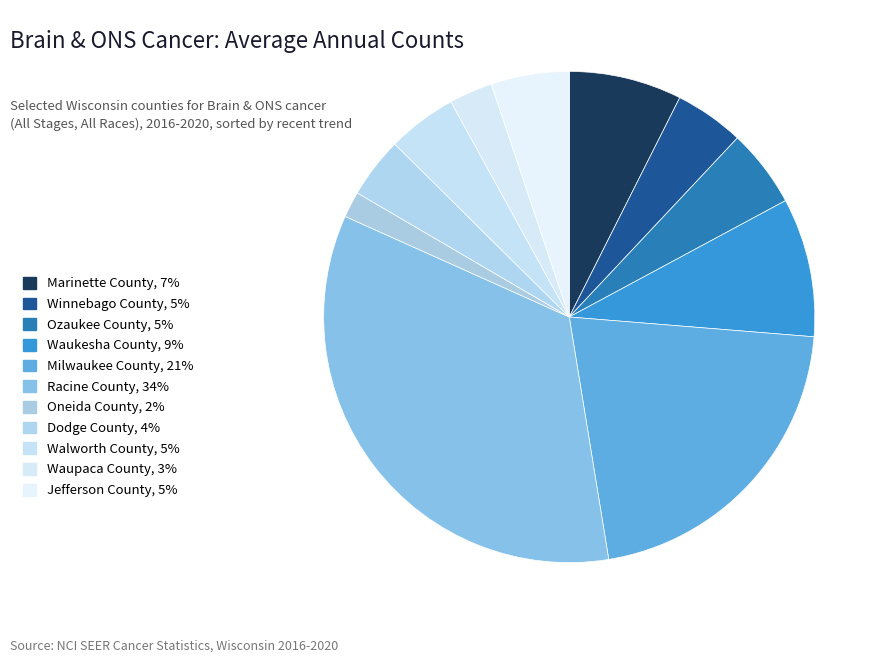

To the nearest percent, what is the difference between the Dodge County and Waukesha County slice percentages?

5%